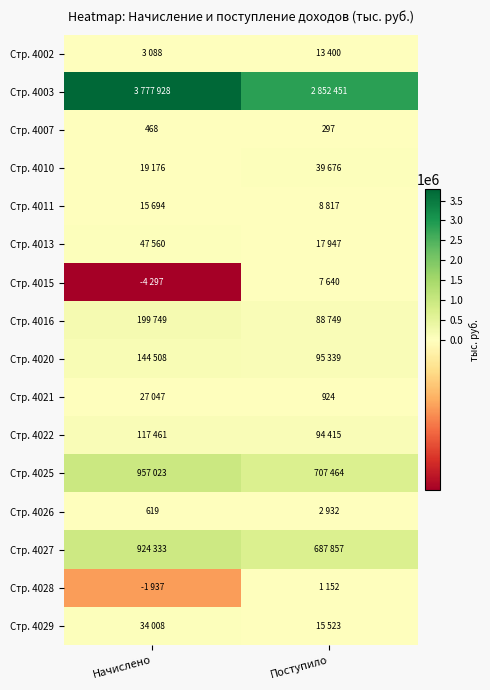

Rank the categories by Стр. 4007 value from lowest to highest.

Поступило, Начислено